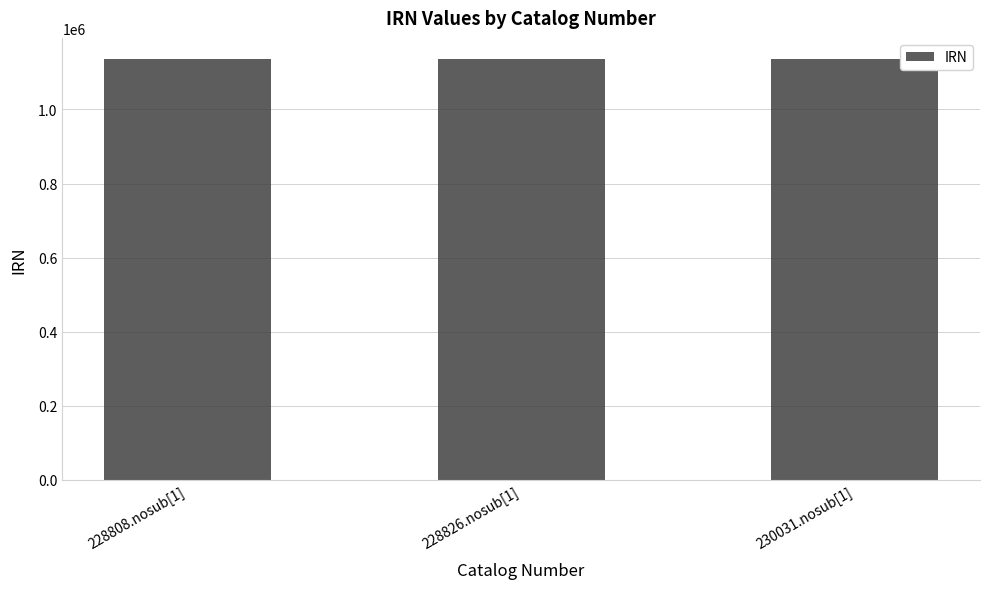

The chart shows a value of 457149 at 228808.nosub[1]. True or false?

False